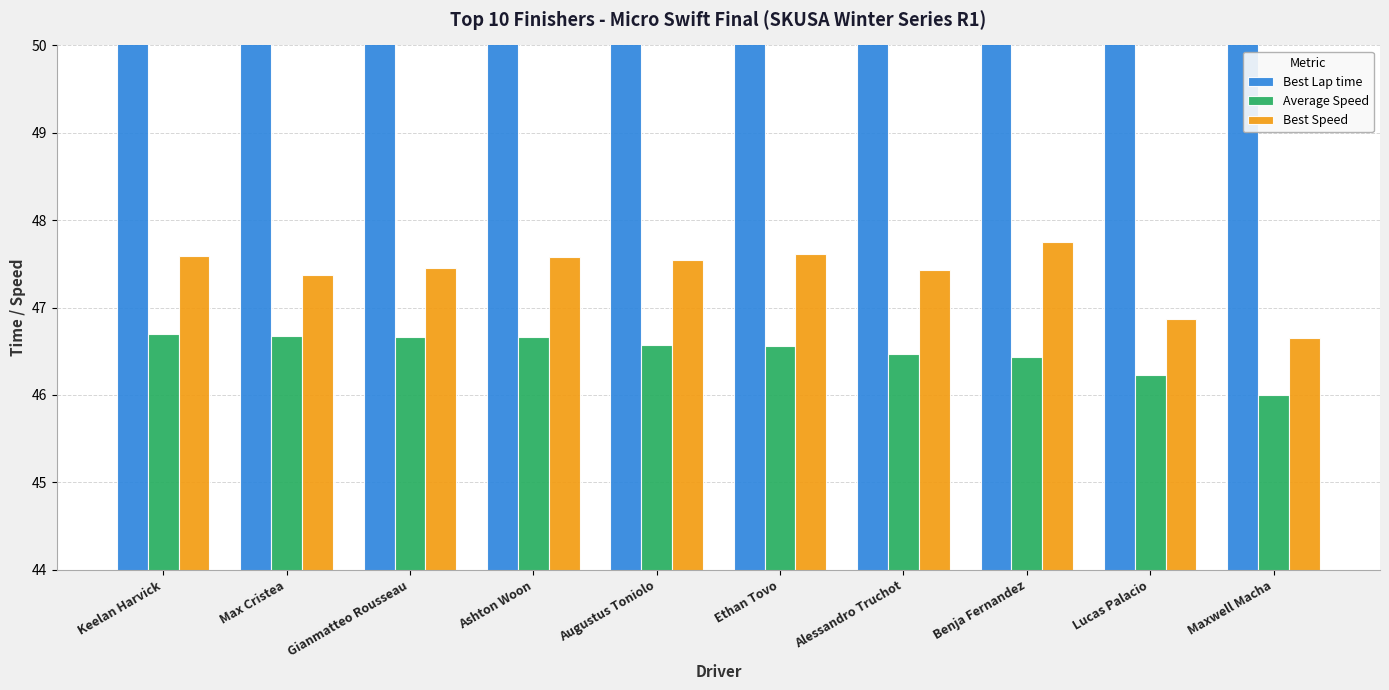

What is the spread (max minus min) of values at Lucas Palacio?

7.5